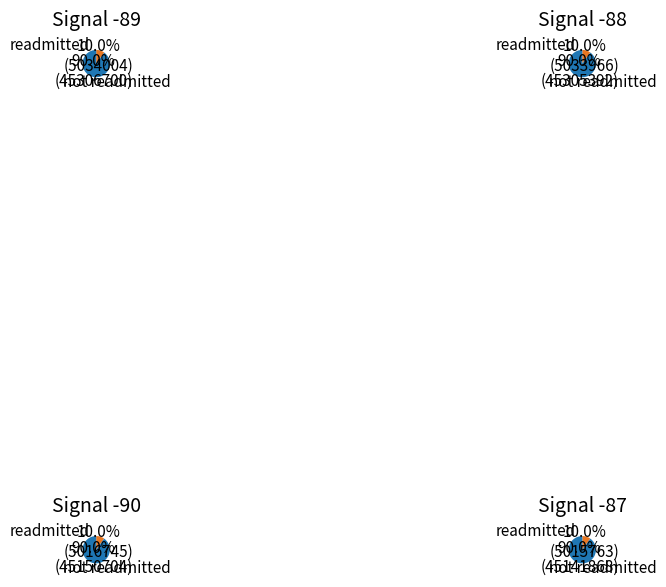

Which has a higher value, Signal -90 or Signal -88?

Signal -88